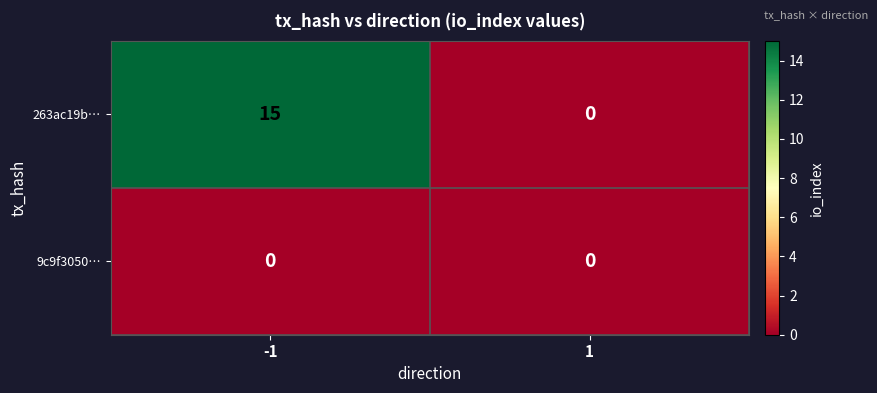

Which series has the widest spread of values?

263ac19b…